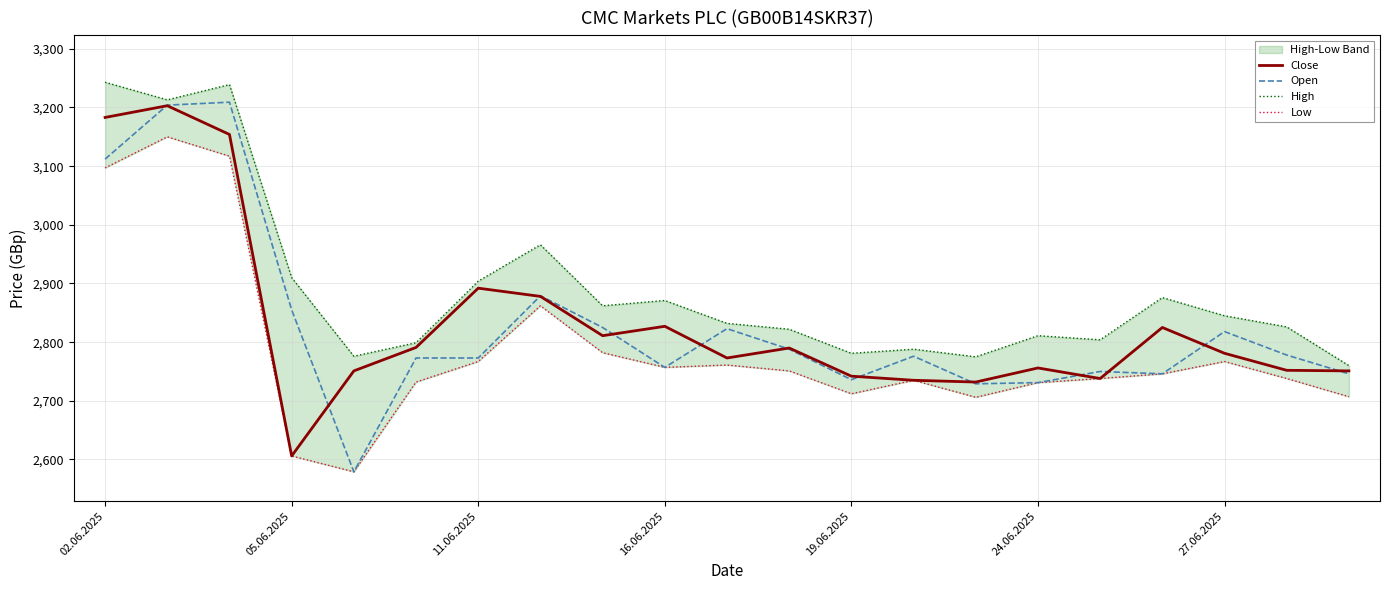

At which label does Open first exceed 2776?

02.06.2025